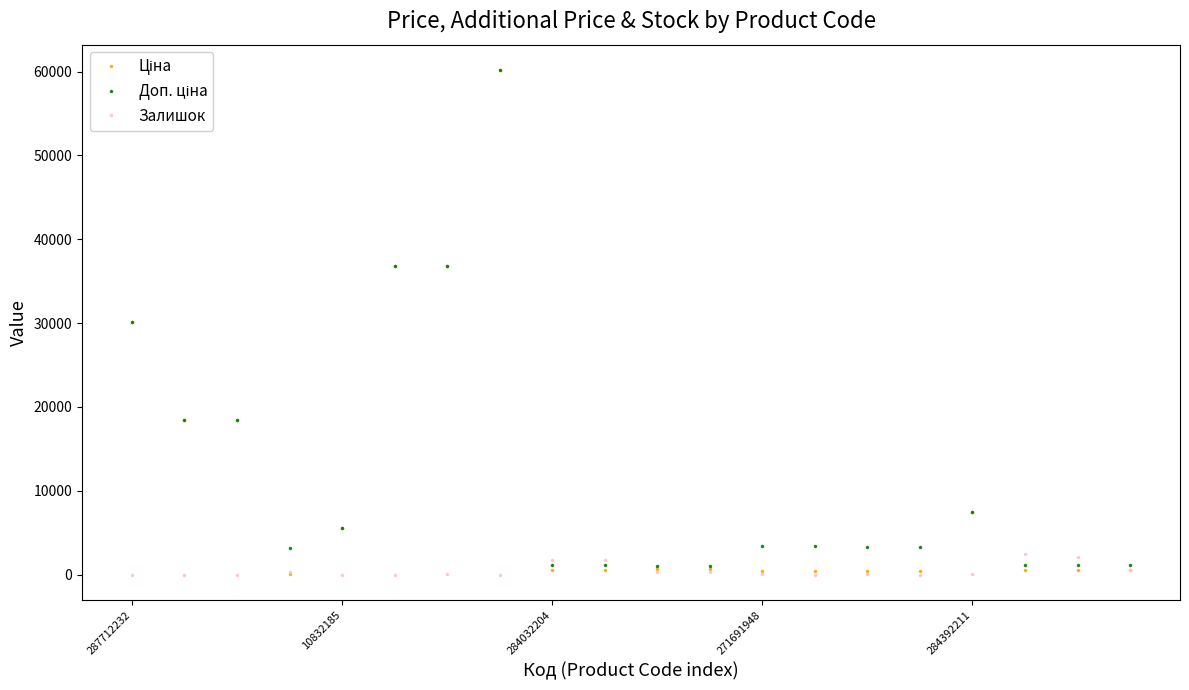

True or false: Залишок has more than 1 interior local peaks.

True